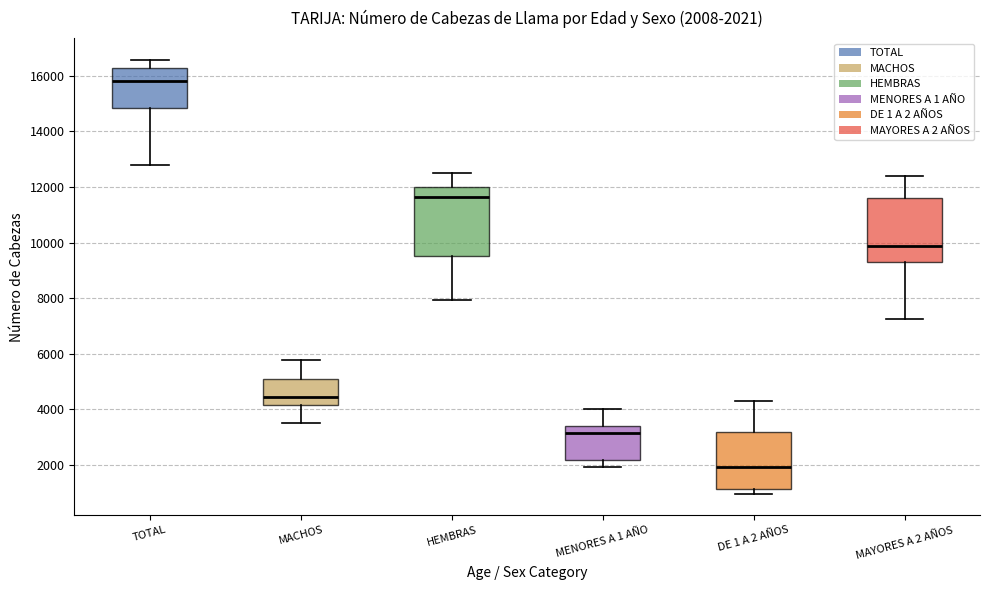

Which box's median line is the highest?

TOTAL